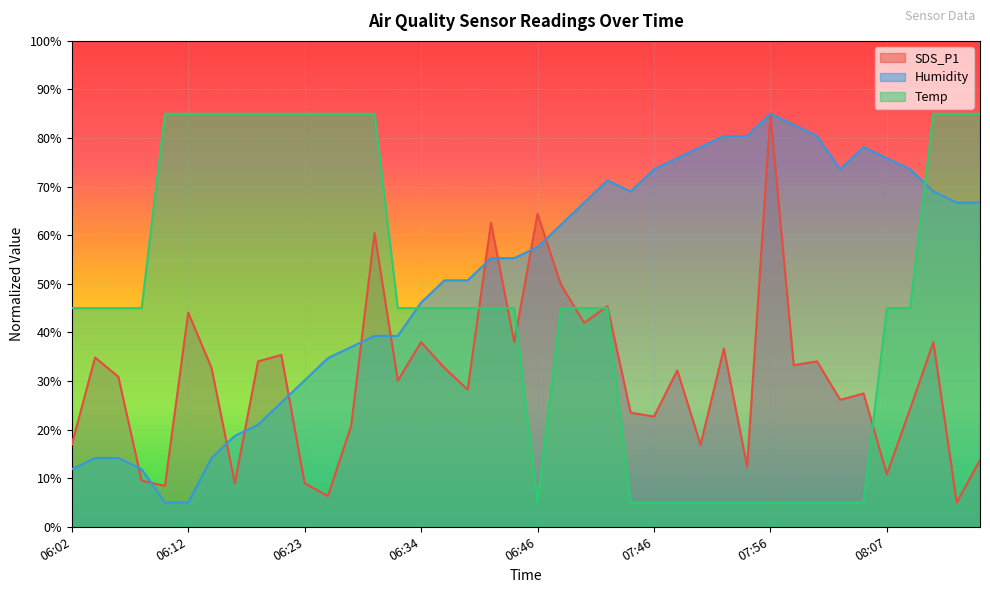

What is the maximum value for Temp?

85.0